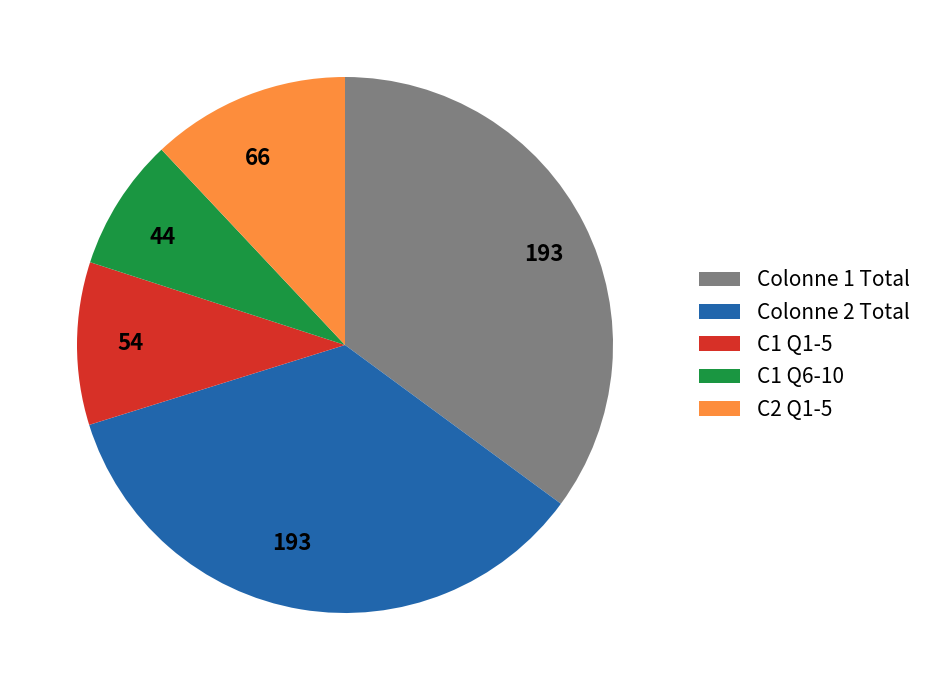

Does Colonne 2 Total represent more than half of the total?

No